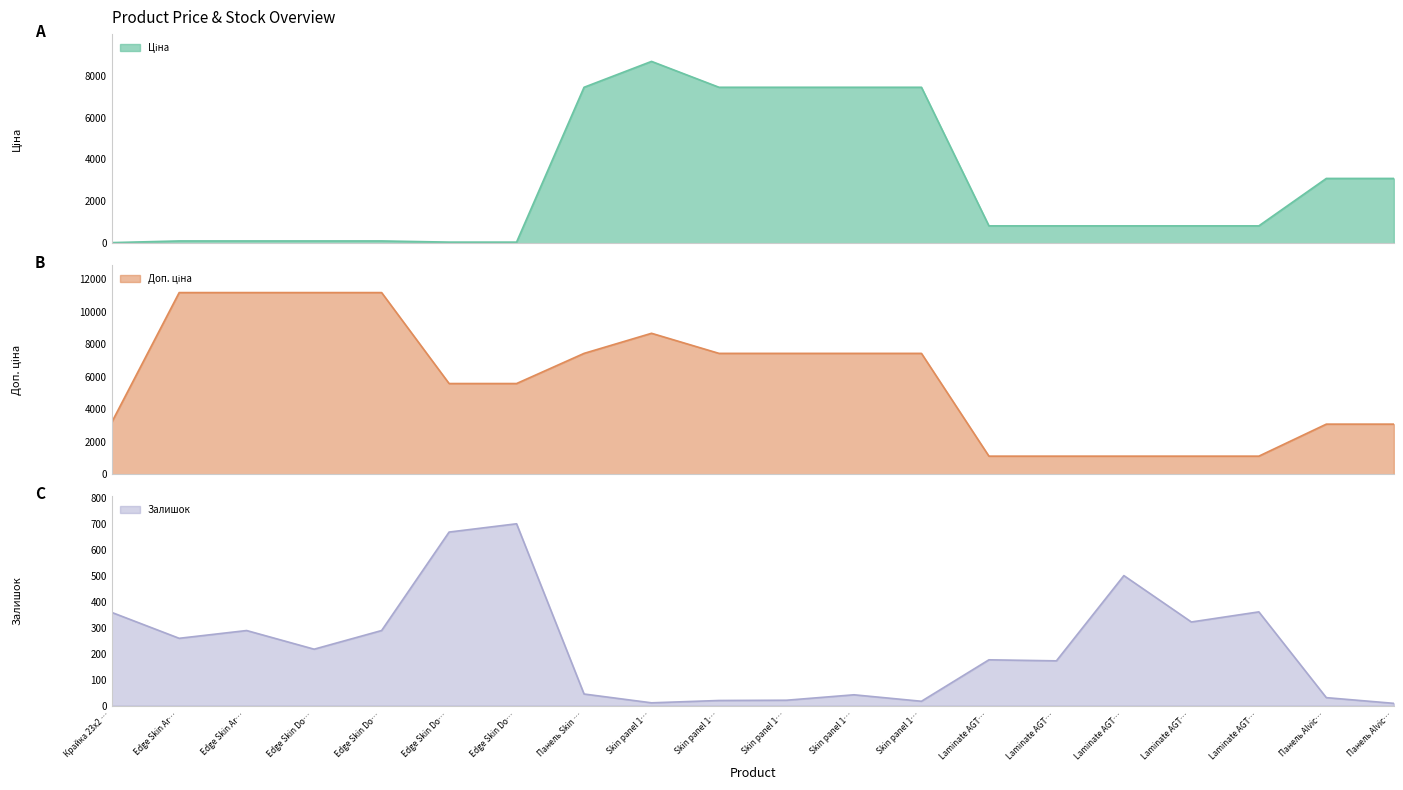

In Доп. ціна, how many points are higher than both neighbors (excluding endpoints)?

1